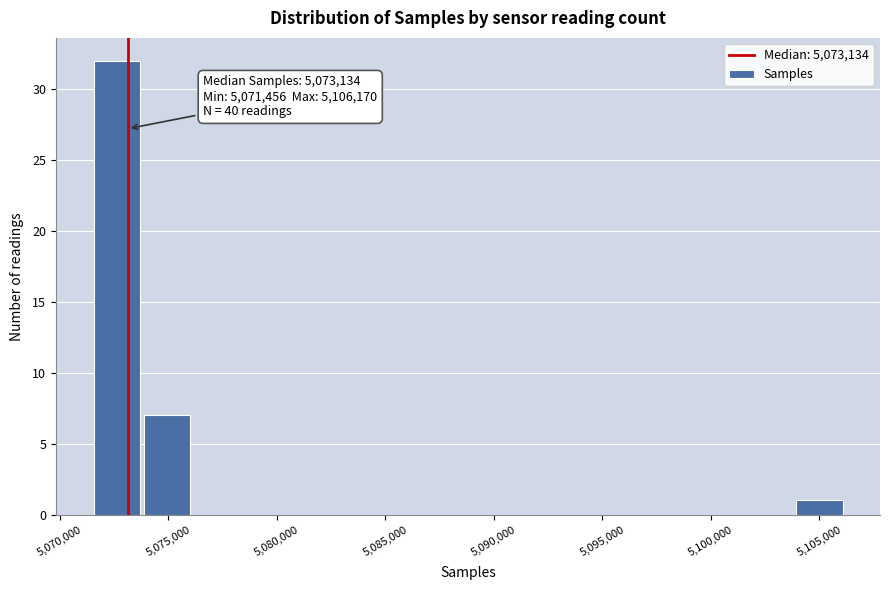

Which range on the x-axis has the tallest bar?

5071500 to 5074000